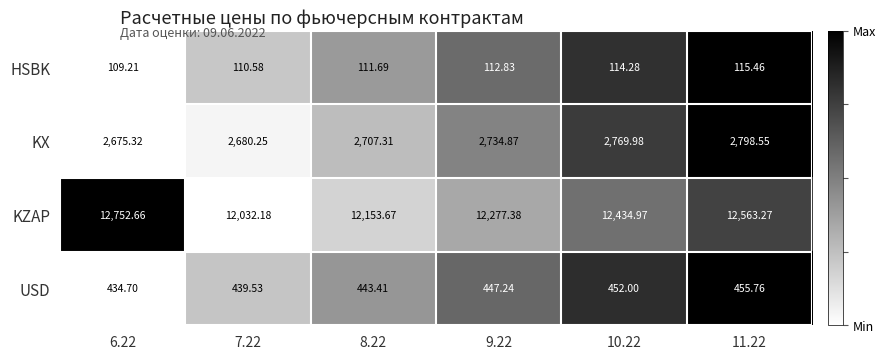

Which series has the widest spread of values?

KZAP